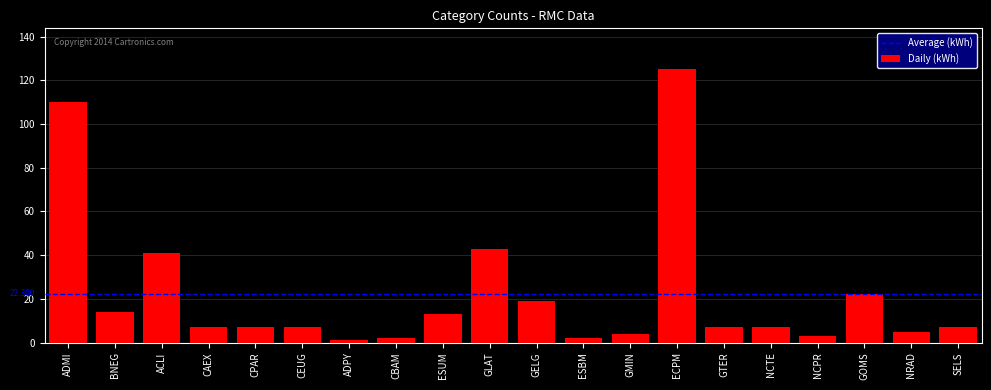

Where does the data first go above 7?

ADMI